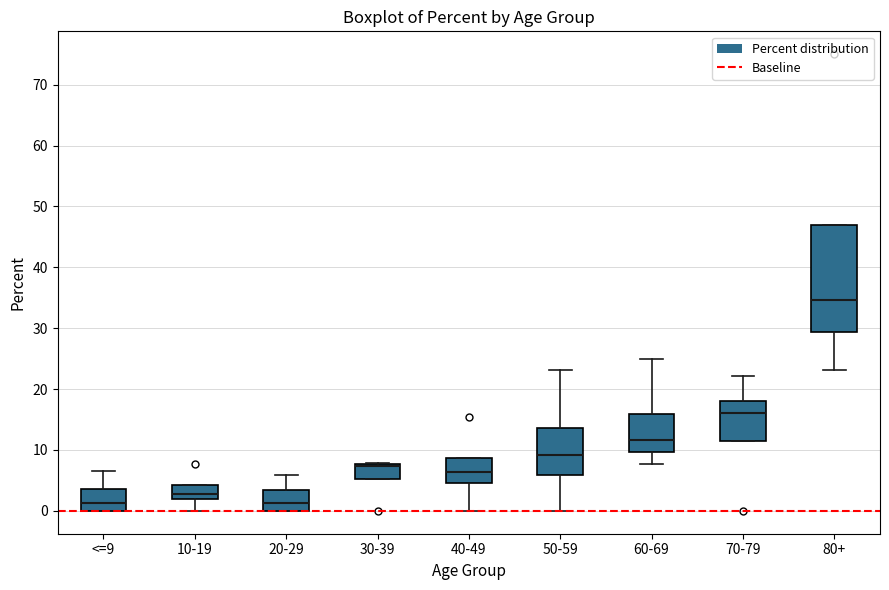

Where does the upper whisker of the box for <=9 end on the y-axis? The values are not printed on the chart, so give them approximately, as read against the axis.

7